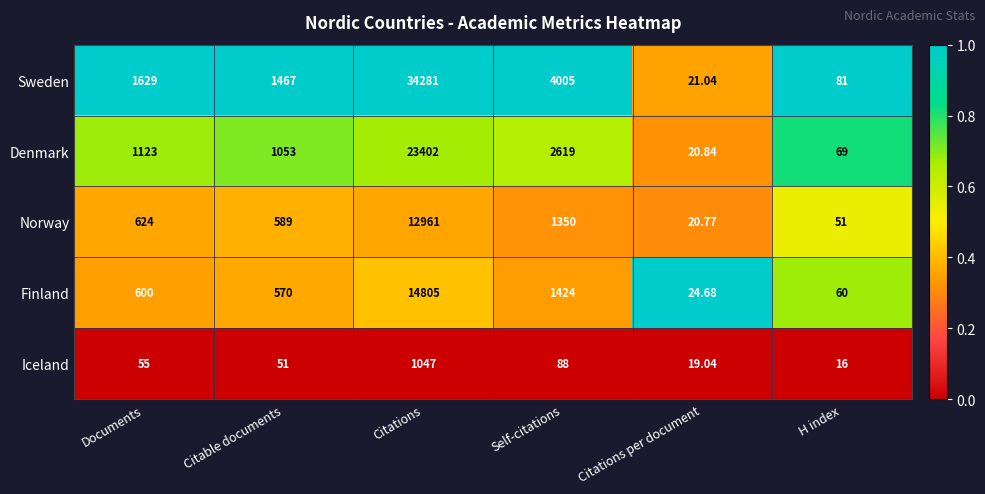

Which label corresponds to the smallest value in the chart?

H index